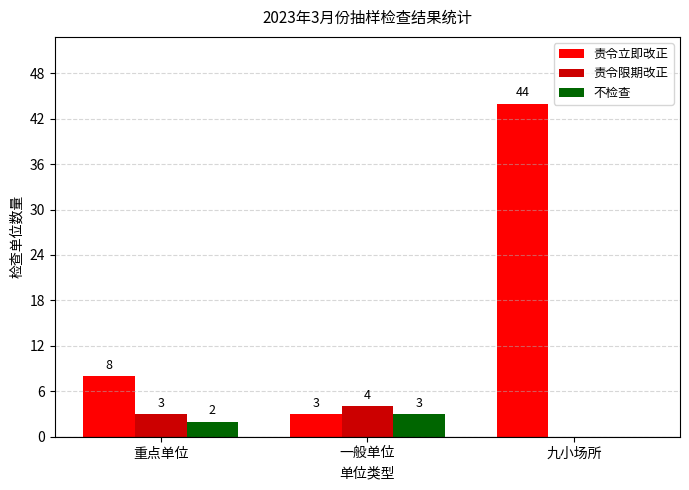

True or false: 责令限期改正 has a value of 3 at 重点单位.

True